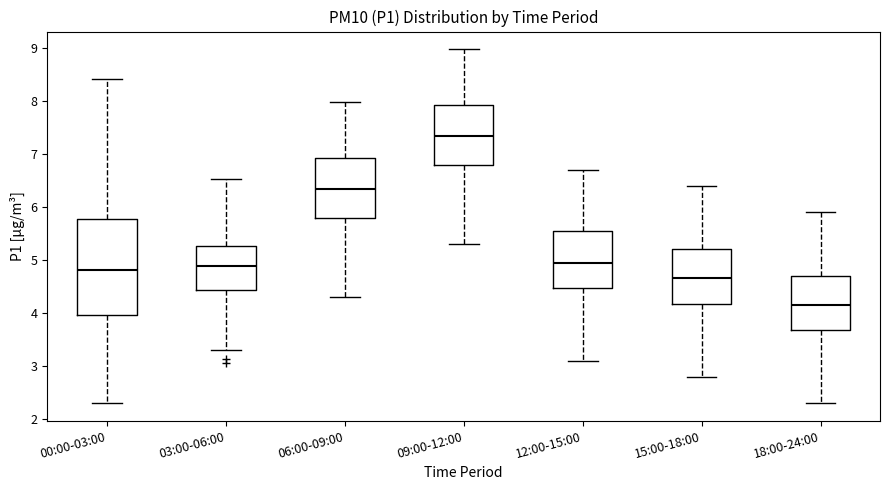

Reading left to right, transcribe this box plot: for each box, give where its median line is, the range the box spans, and where its two whiskers end, as read against the y-axis. The values are not printed on the chart, so give them approximately, as read against the axis.

00:00-03:00: median 4.8, box 4.0 to 5.8, whiskers 2.3 to 8.4
03:00-06:00: median 4.9, box 4.4 to 5.3, whiskers 3.3 to 6.5
06:00-09:00: median 6.3, box 5.8 to 6.9, whiskers 4.3 to 8.0
09:00-12:00: median 7.3, box 6.8 to 7.9, whiskers 5.3 to 9.0
12:00-15:00: median 5.0, box 4.5 to 5.6, whiskers 3.1 to 6.7
15:00-18:00: median 4.7, box 4.2 to 5.2, whiskers 2.8 to 6.4
18:00-24:00: median 4.2, box 3.7 to 4.7, whiskers 2.3 to 5.9